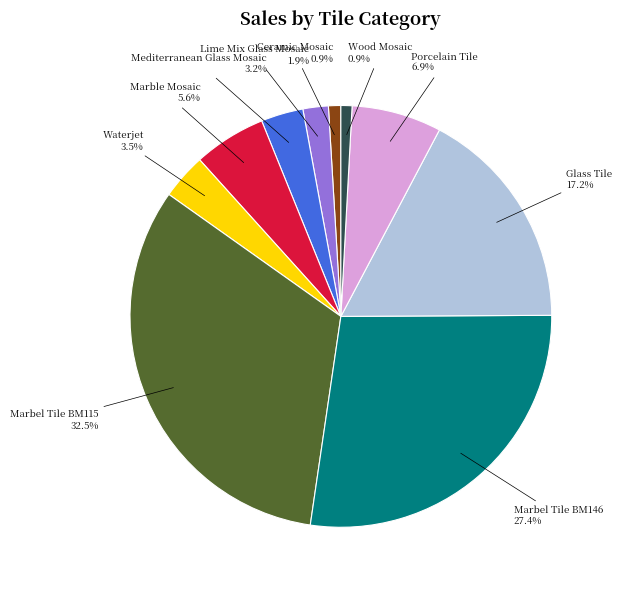

What percentage is the Marbel Tile BM146 slice, to the nearest percent?

27%